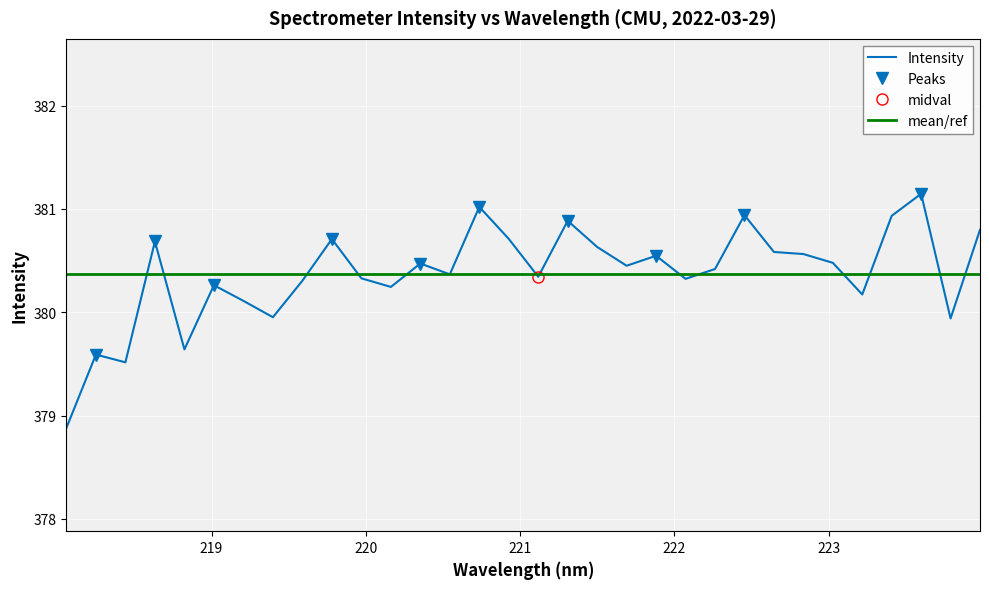

How many lines are shown in the chart?

1